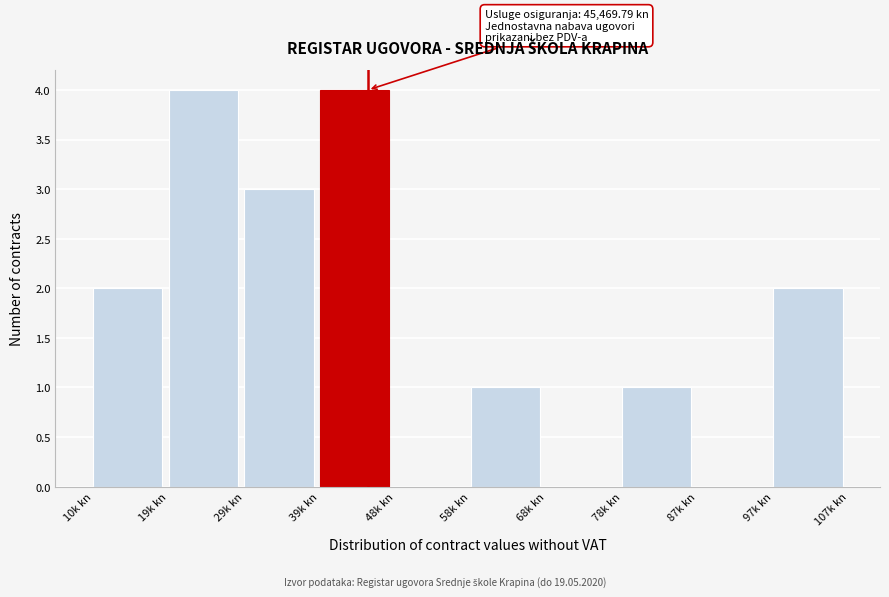

Reading right to left, what are all the values shown in this chart?

97k kn=2	87k kn=0	78k kn=1	68k kn=0	58k kn=1	48k kn=0	39k kn=4	29k kn=3	19k kn=4	10k kn=2